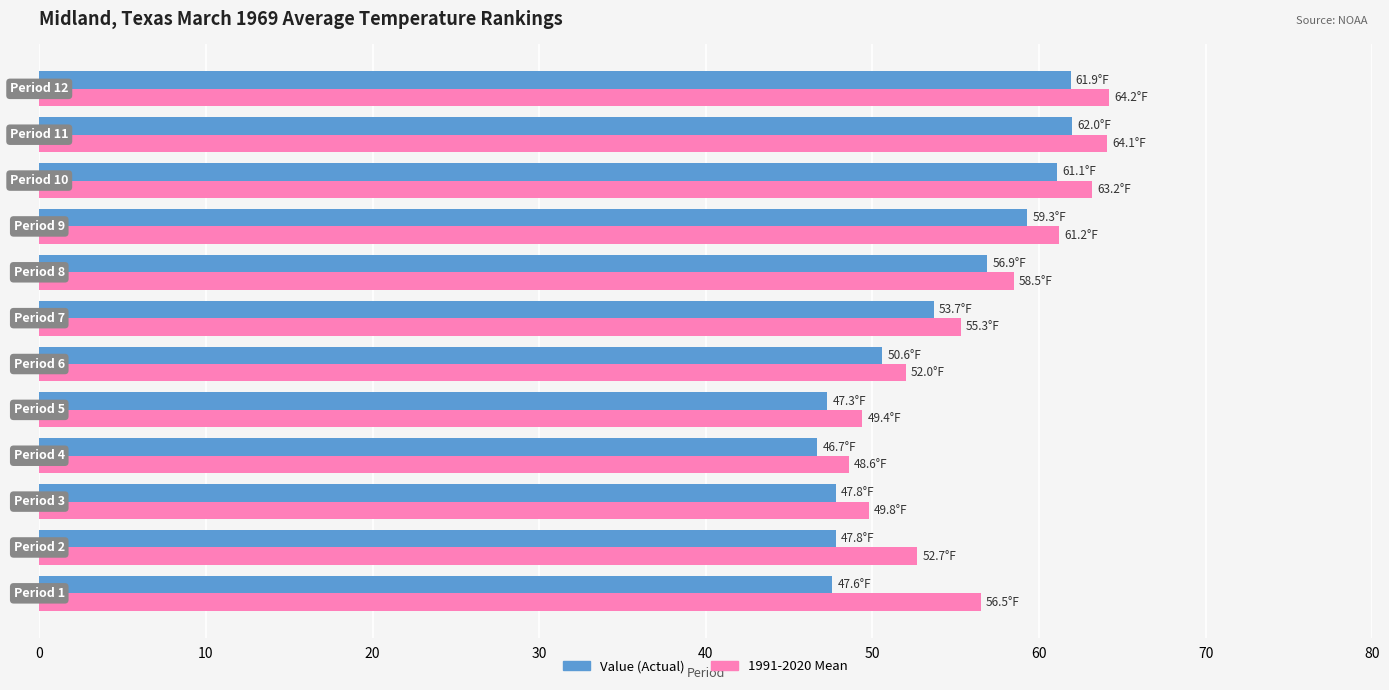

What is the maximum value shown in the chart?

64.2